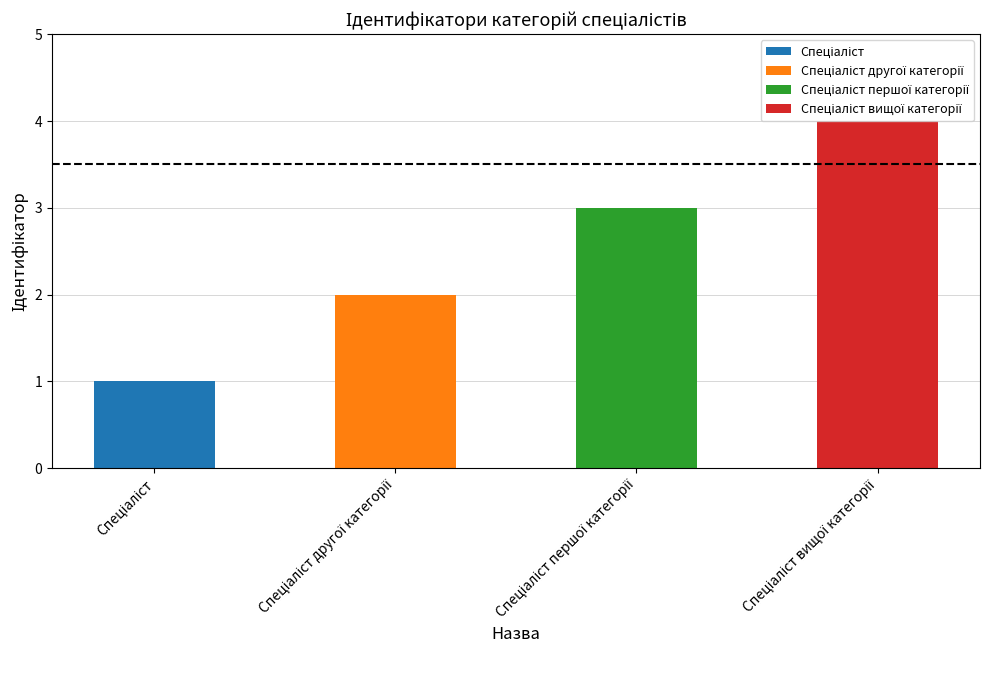

Which label corresponds to the smallest value in the chart?

Спеціаліст